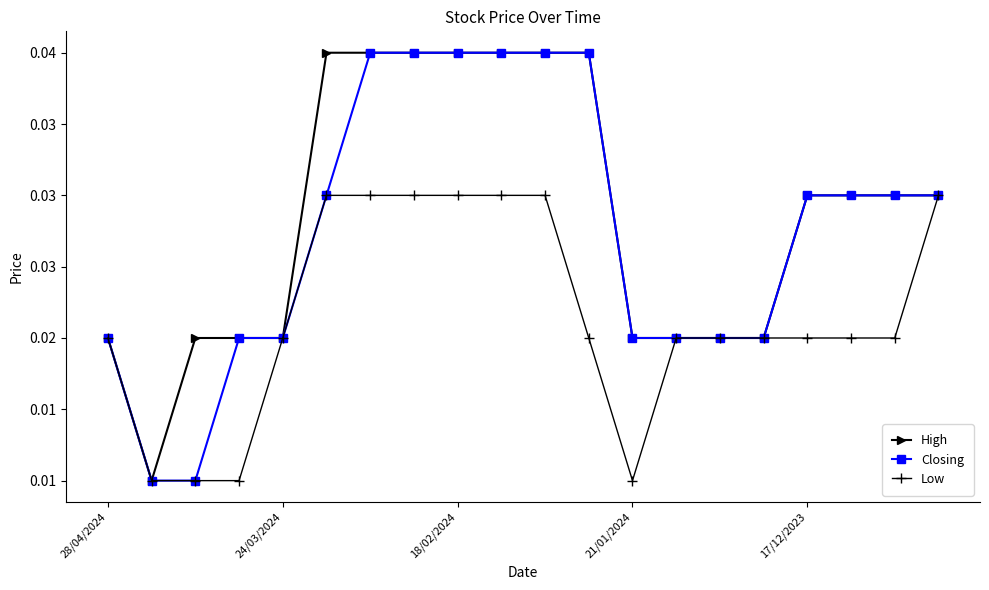

Which series has the largest total across all categories?

High